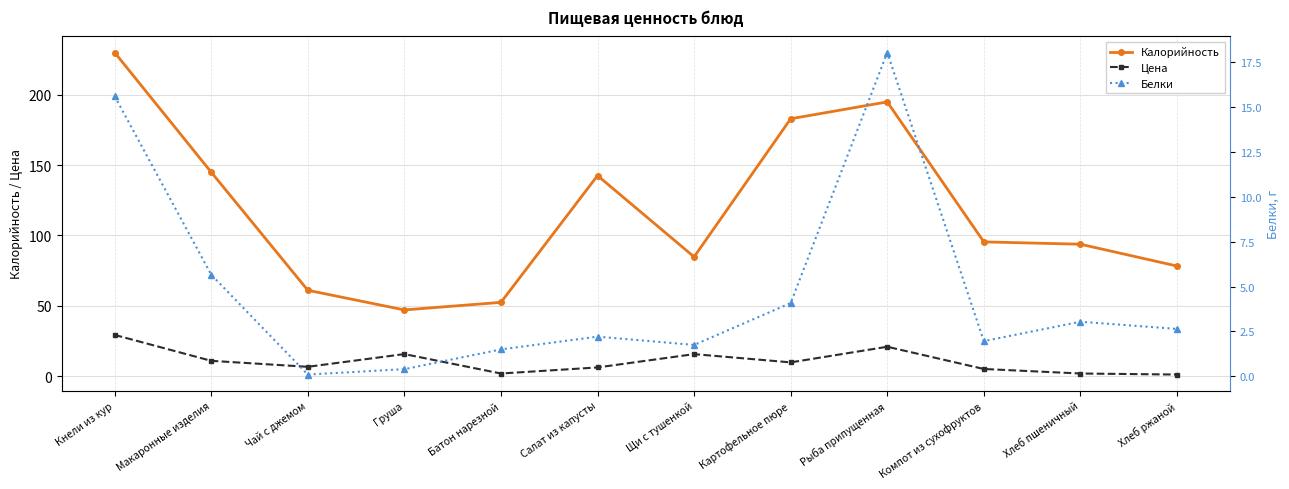

How many times do Белки and Цена cross each other?

1